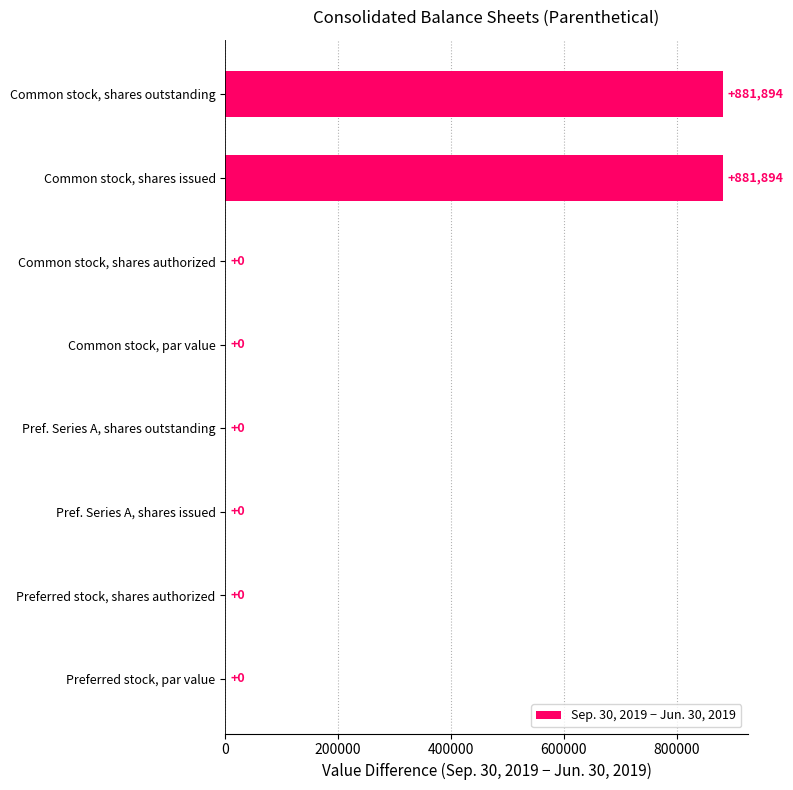

What is the sum of all values?

1763788